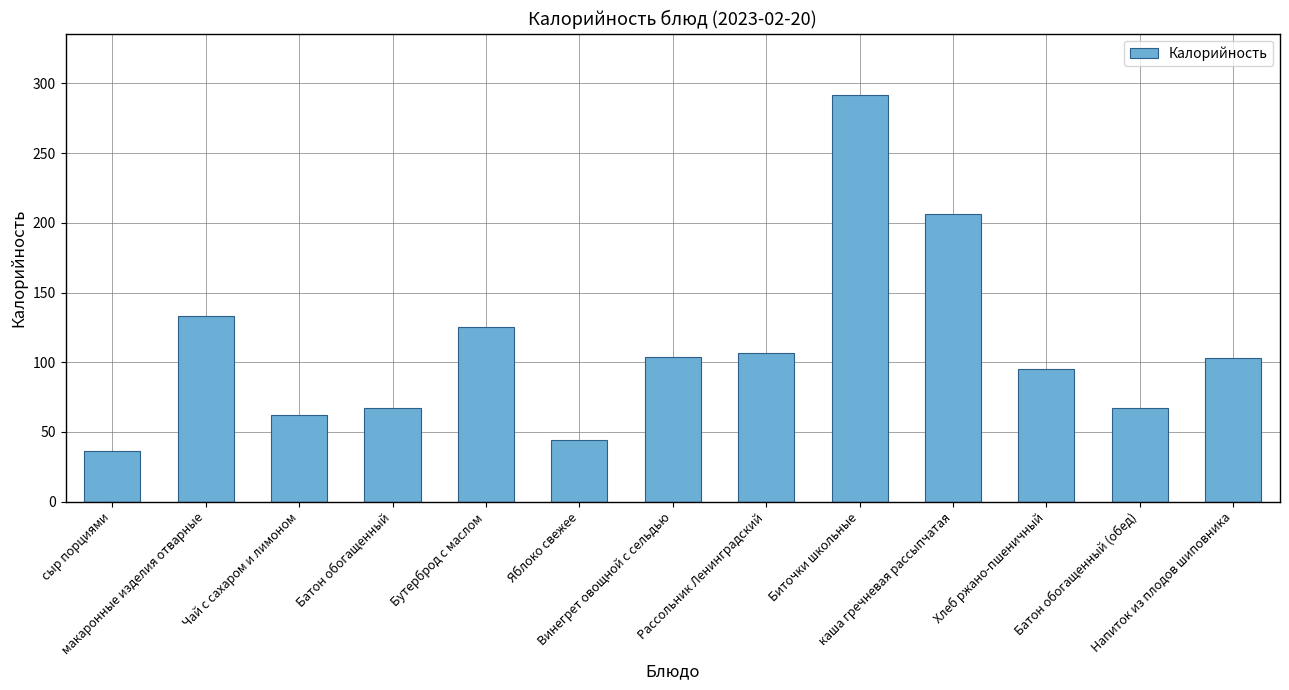

Is it true that the value at сыр порциями is 51.4?

False